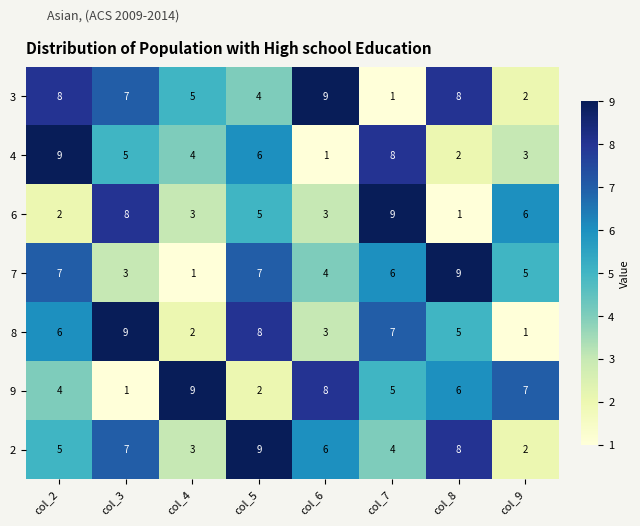

What is the difference between the highest and lowest values at col_2?

7